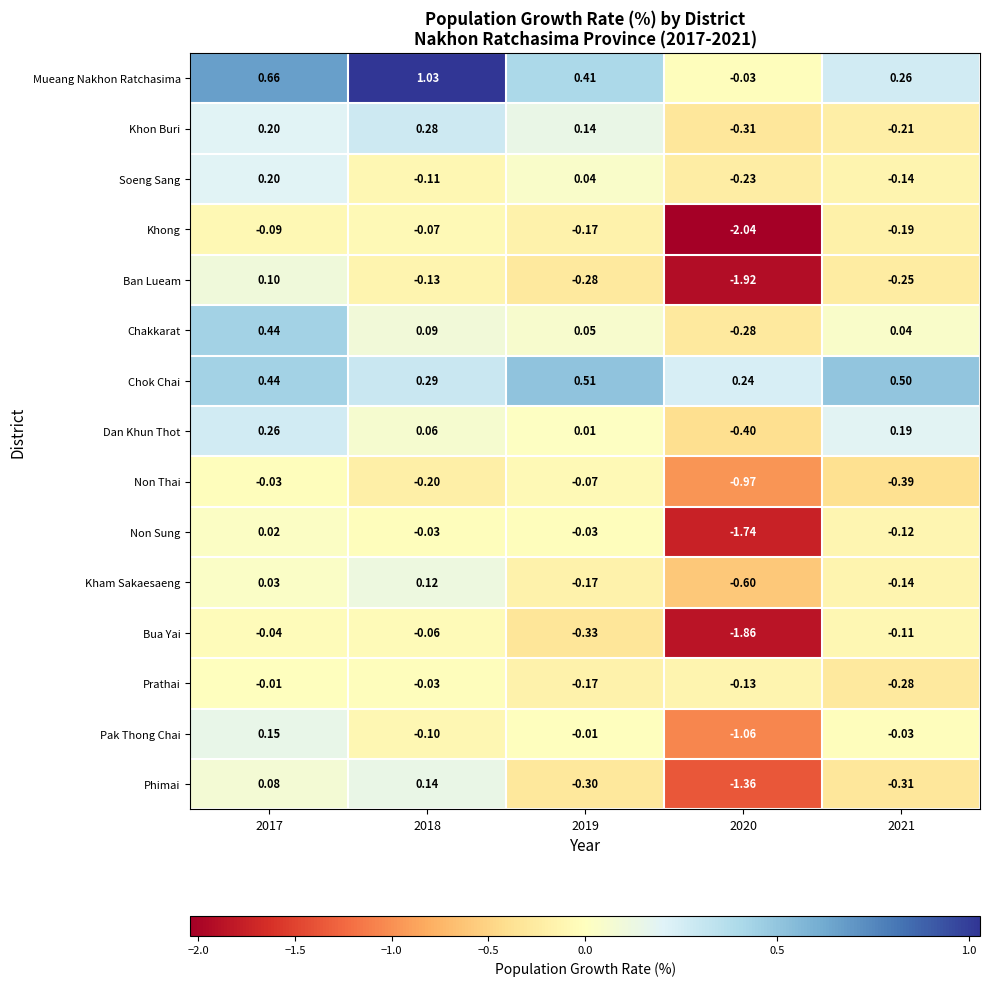

Which category has the highest value across all series?

2018